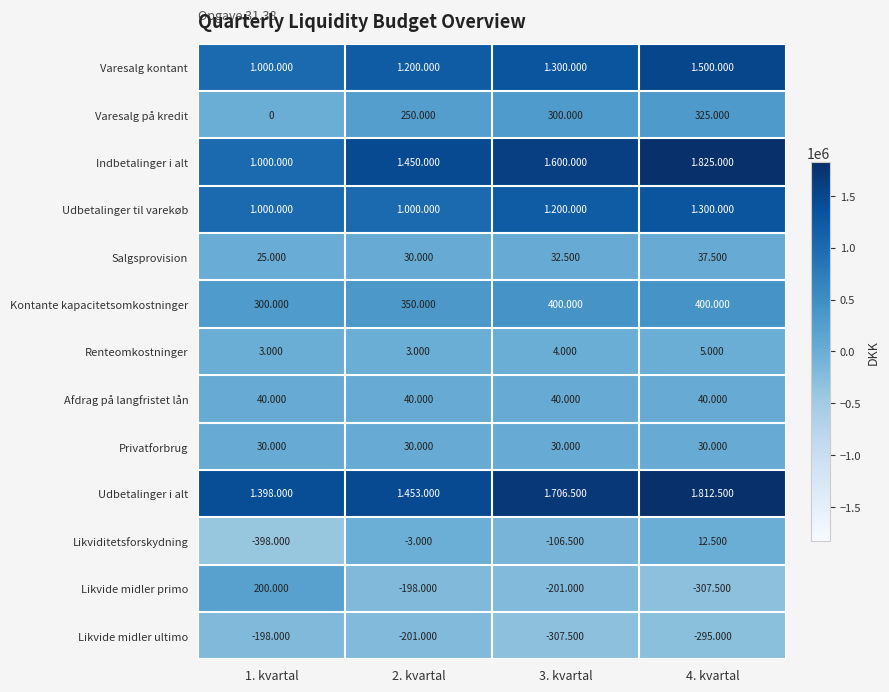

How many data points does each series have?

4